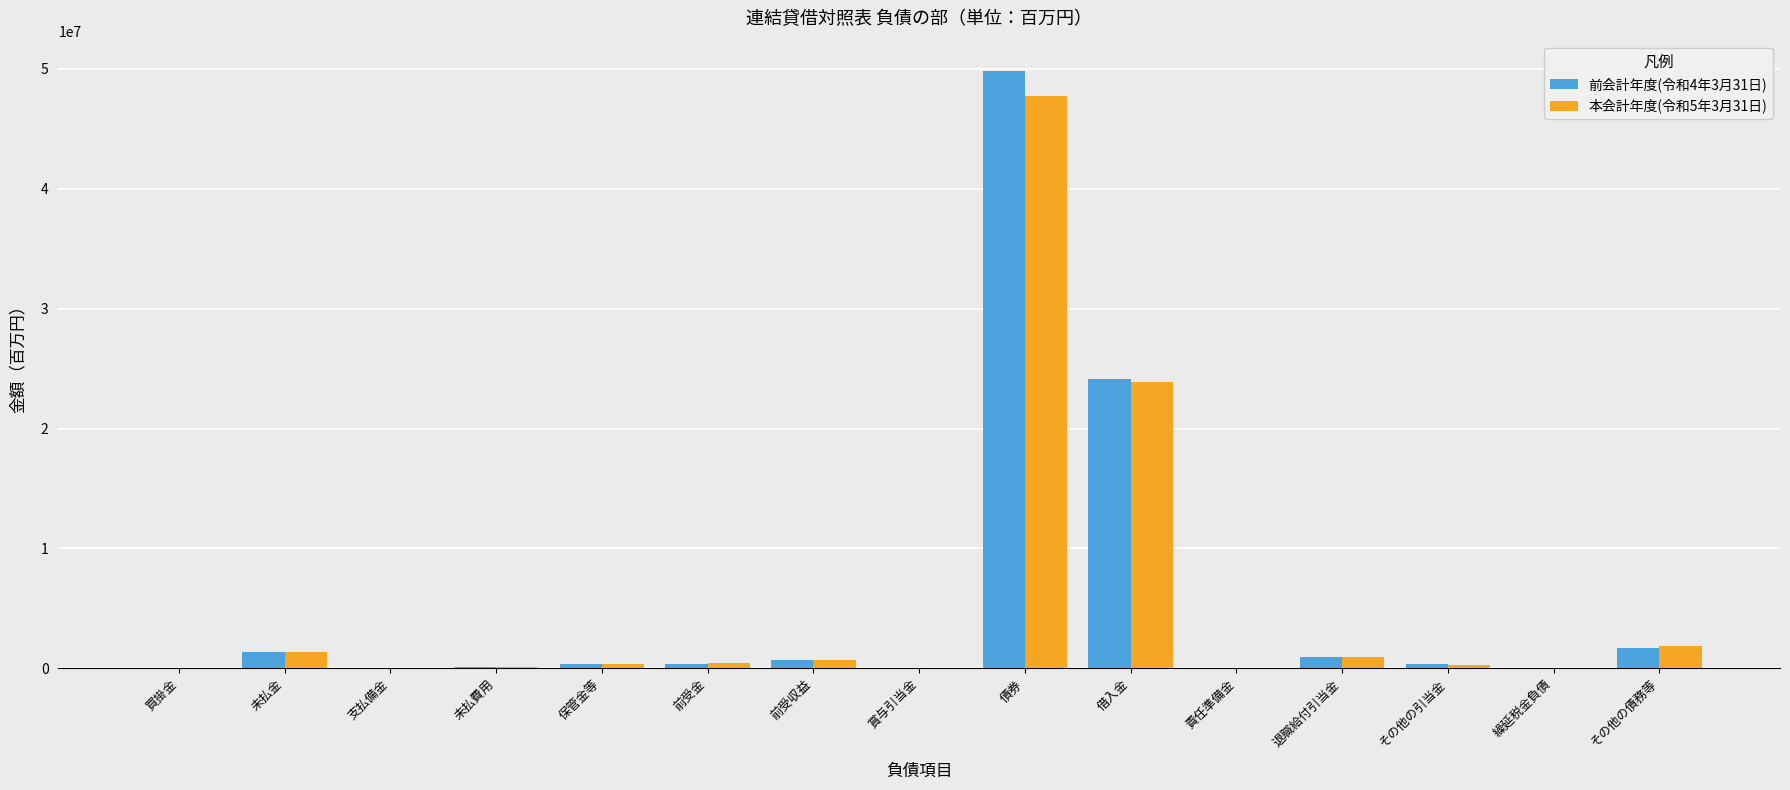

Are the bars horizontal?

No